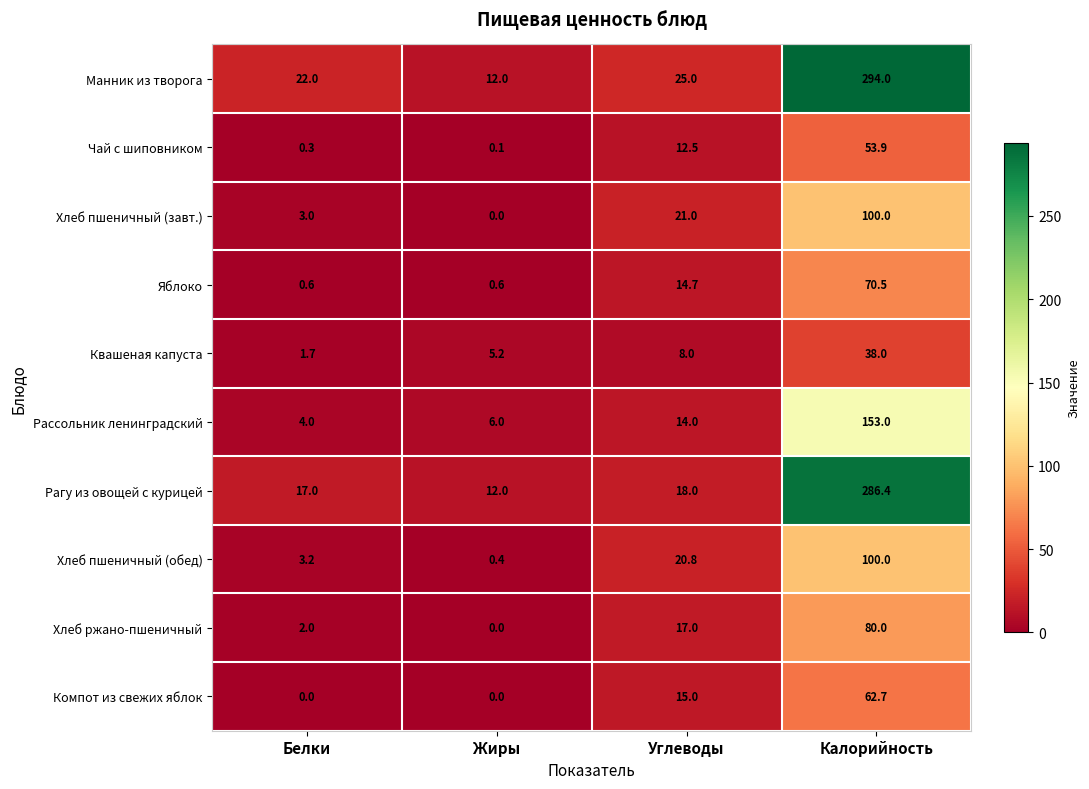

At which label is Рагу из овощей с курицей closest to 149?

Углеводы